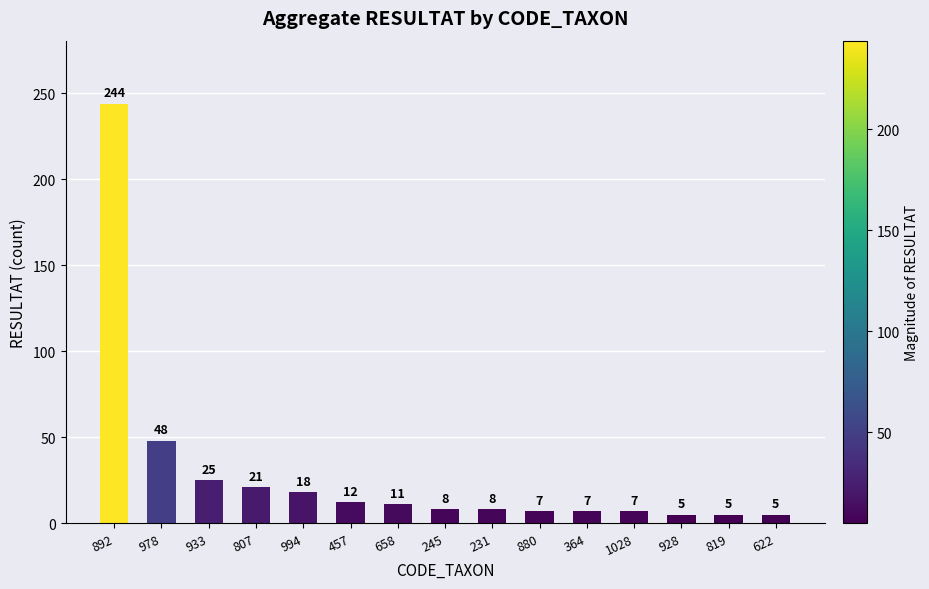

True or false: the data shows 36 at 933.

False